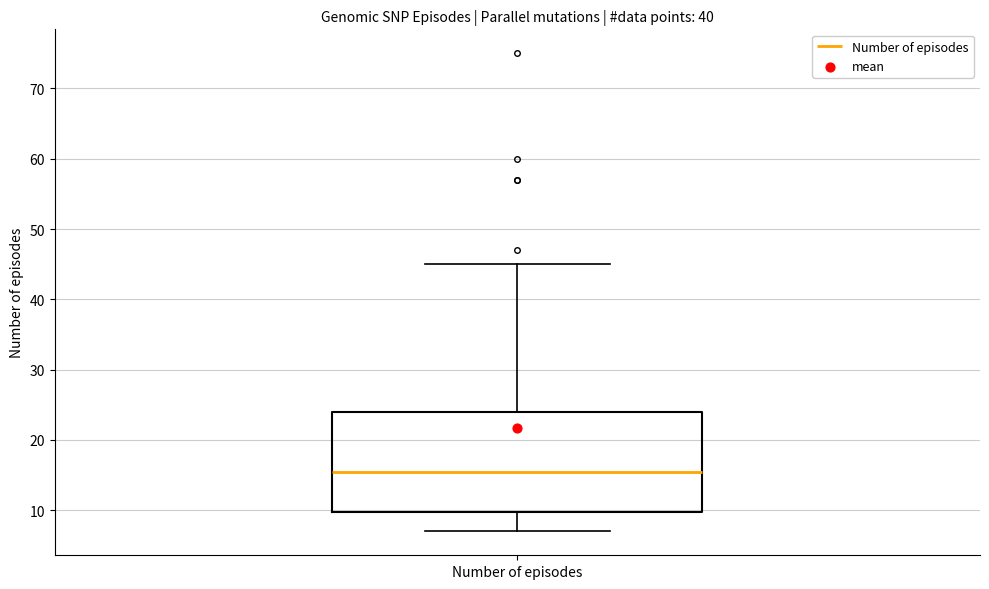

Where is the lower edge of the box for Number of episodes on the y-axis? The values are not printed on the chart, so give them approximately, as read against the axis.

10